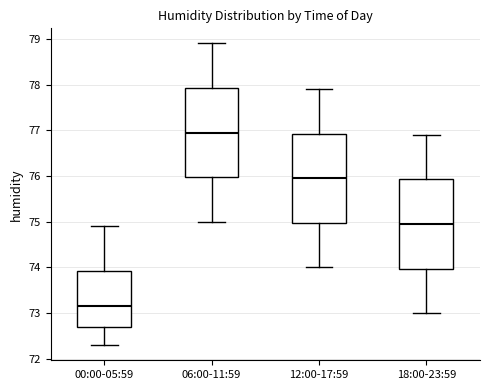

Which box's median line is the highest?

06:00-11:59